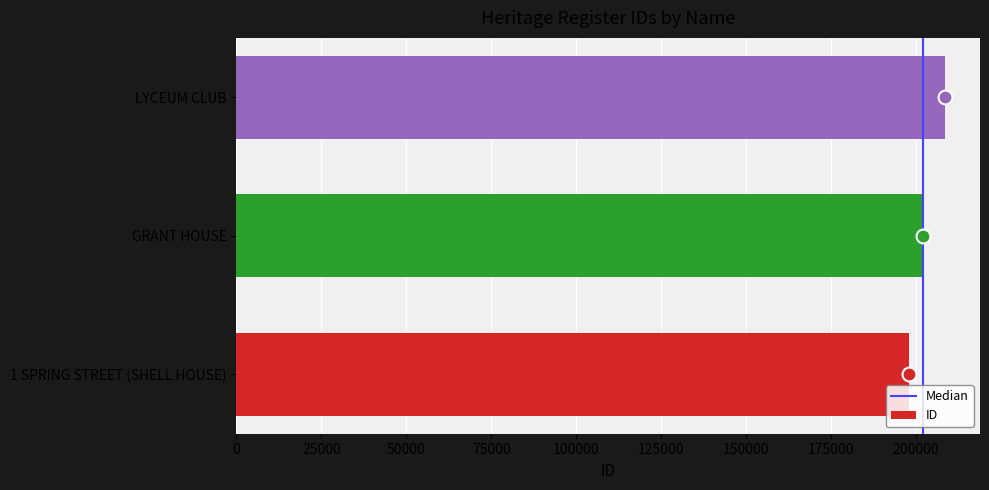

At which category does the chart reach its peak across all series?

LYCEUM CLUB